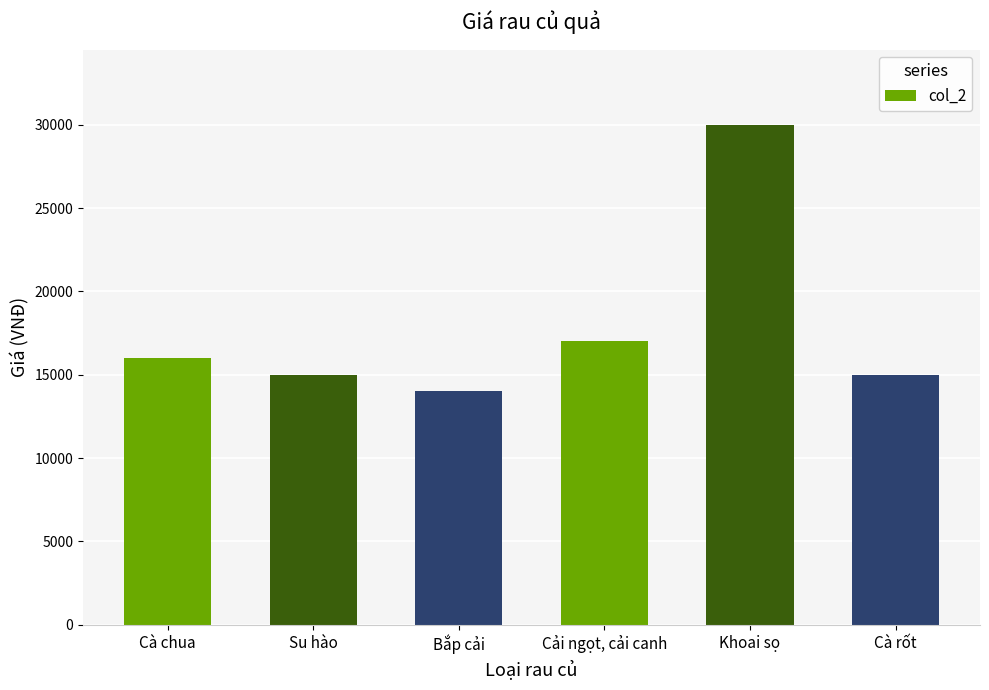

True or false: the data shows 17000 at Cải ngọt, cải canh.

True